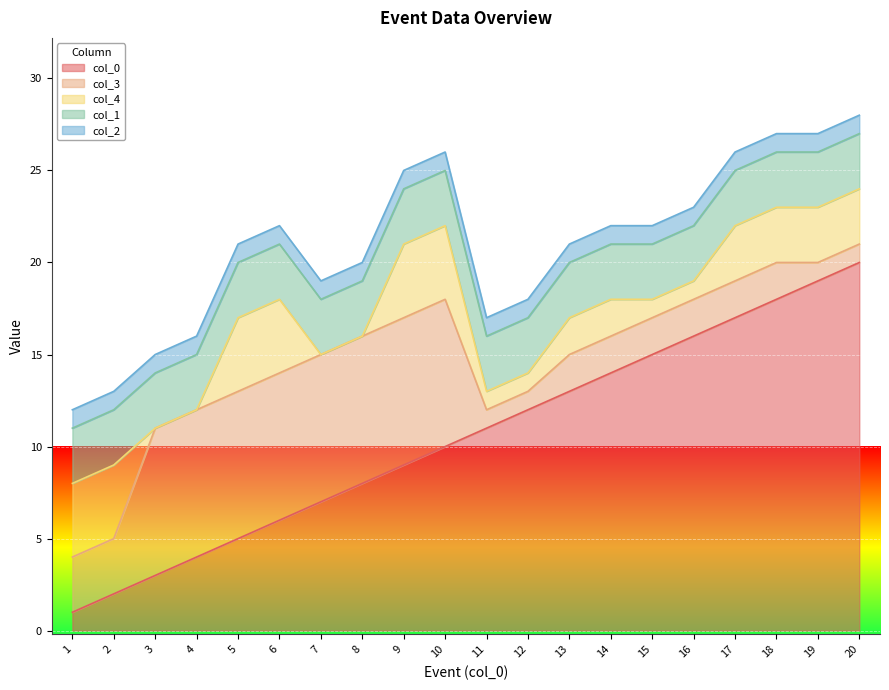

Between 9 and 5, which is larger?

9